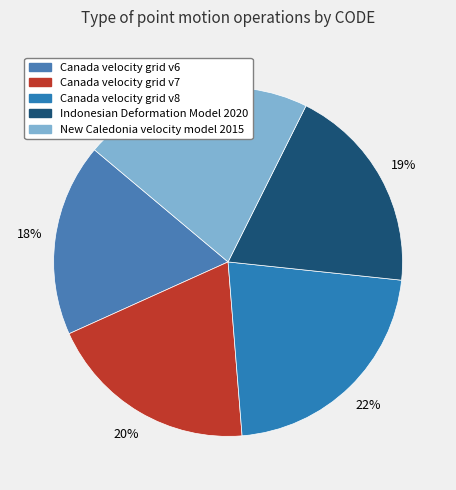

Count the number of slices in the pie.

5